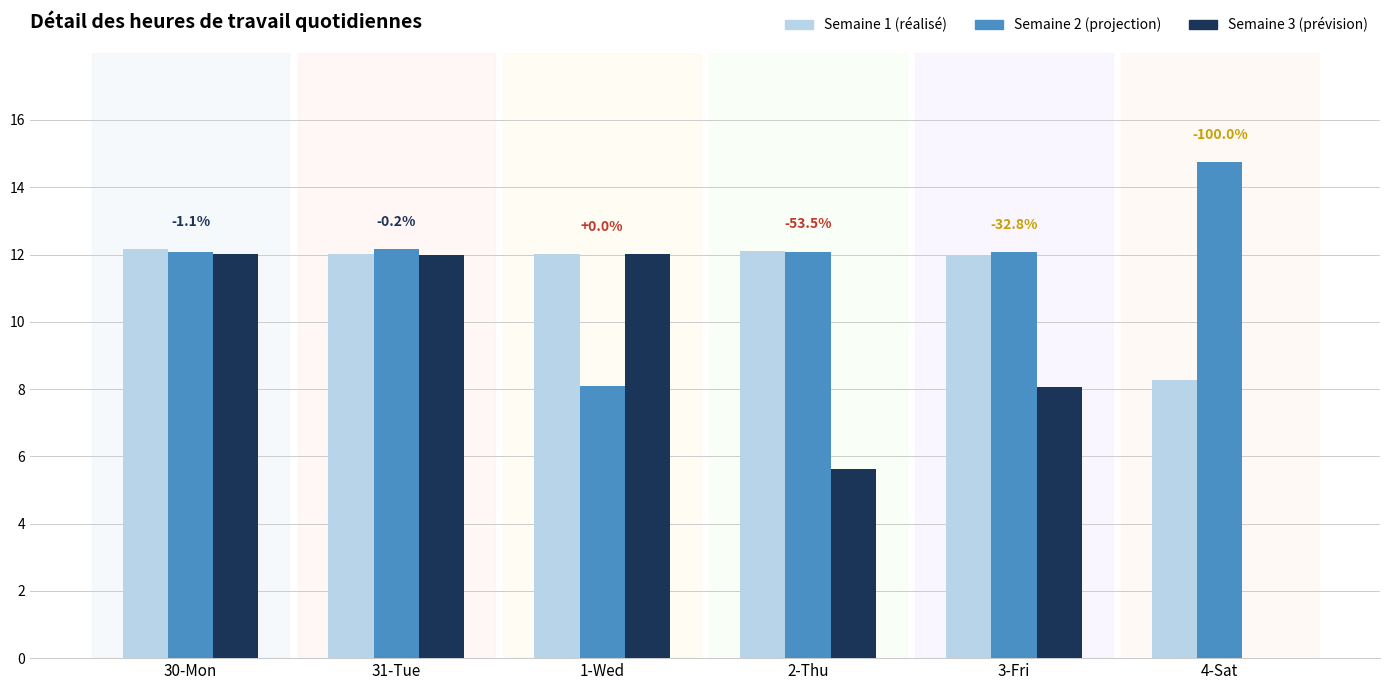

What is the total value across all series at 1-Wed?

32.1